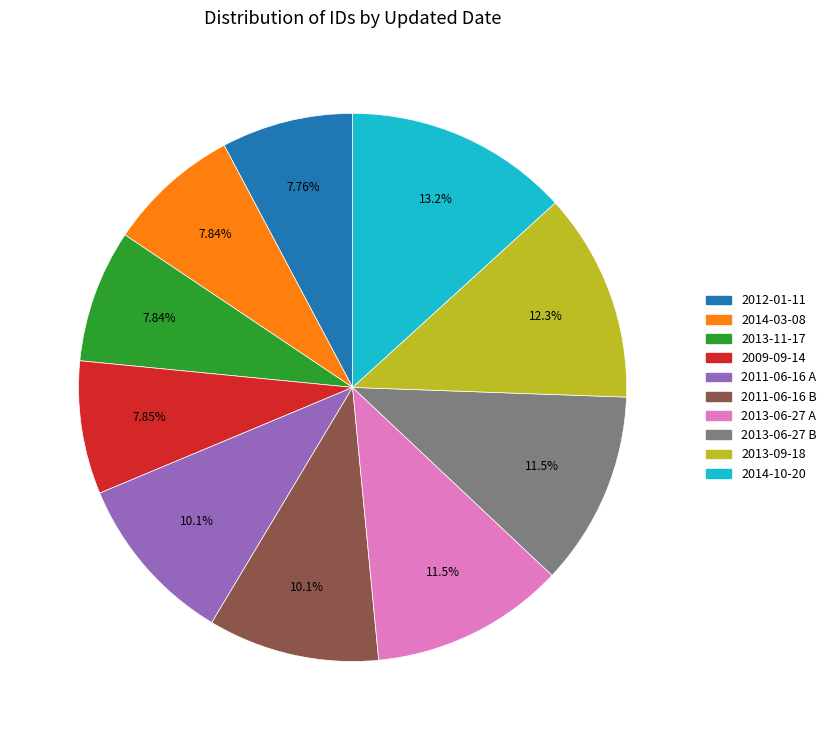

Do 2014-10-20 and 2009-09-14 together represent more than half of the pie?

No